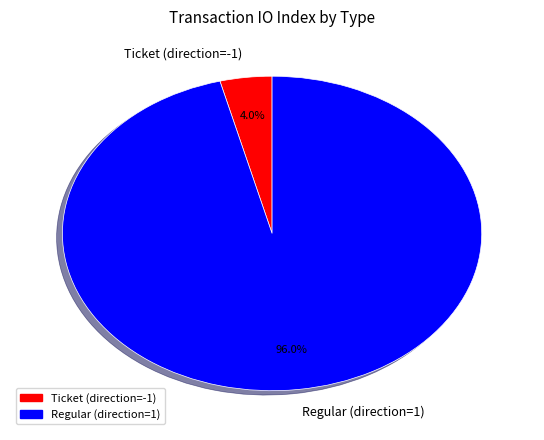

Rank the categories by value from lowest to highest.

Ticket (direction=-1), Regular (direction=1)